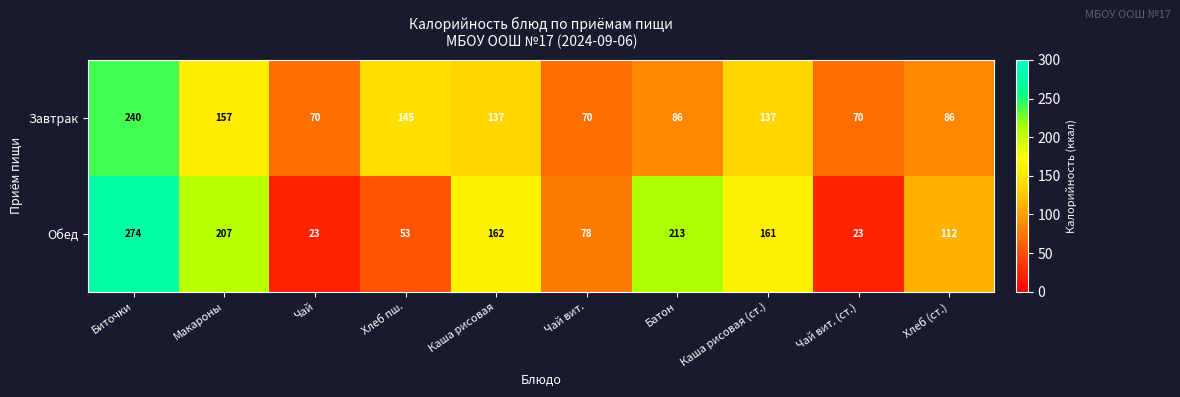

What value does the Завтрак series have at Чай вит.?

70